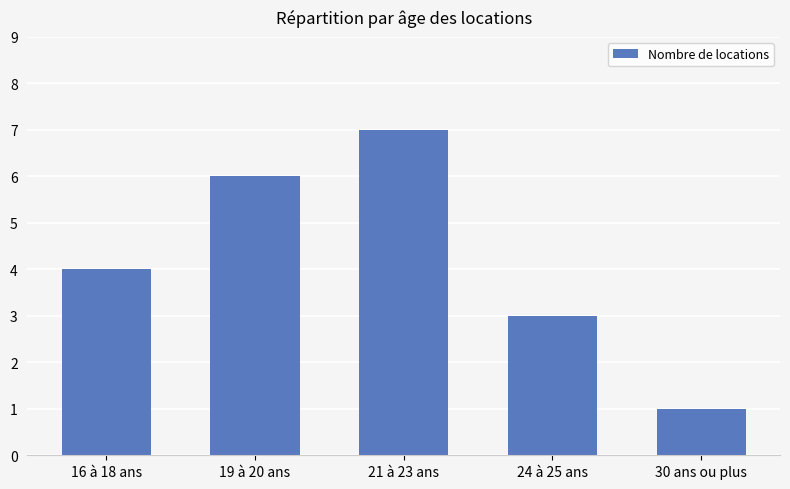

At which label is the value closest to 4?

16 à 18 ans